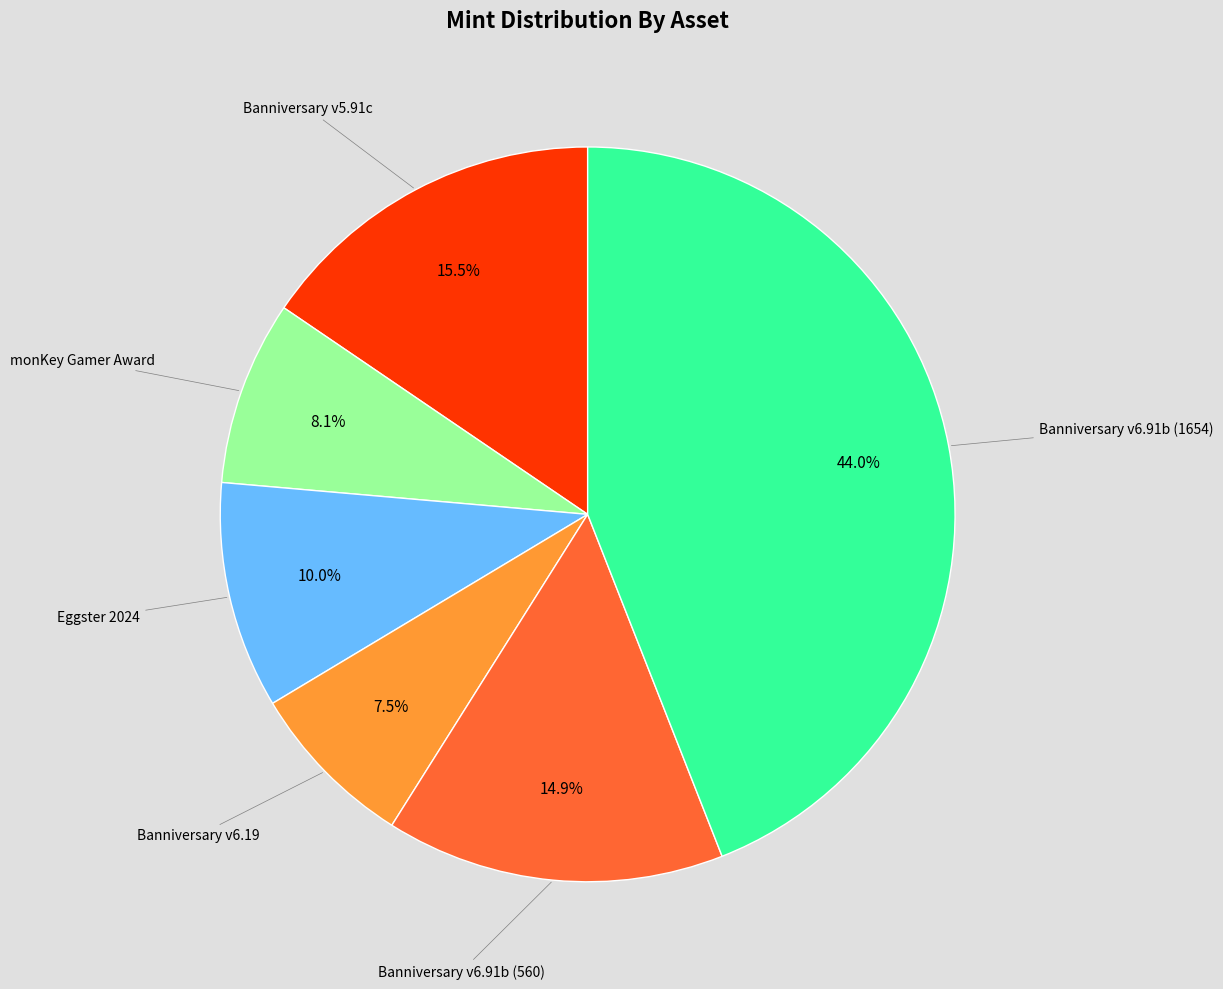

Is there any slice that represents more than half of the pie?

No